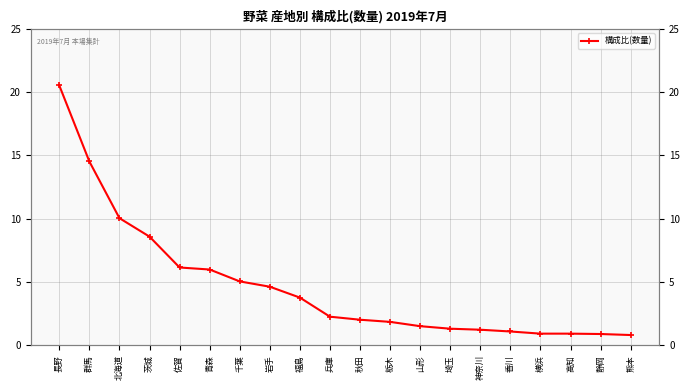

What is the change in value from 群馬 to 高知?

-13.6